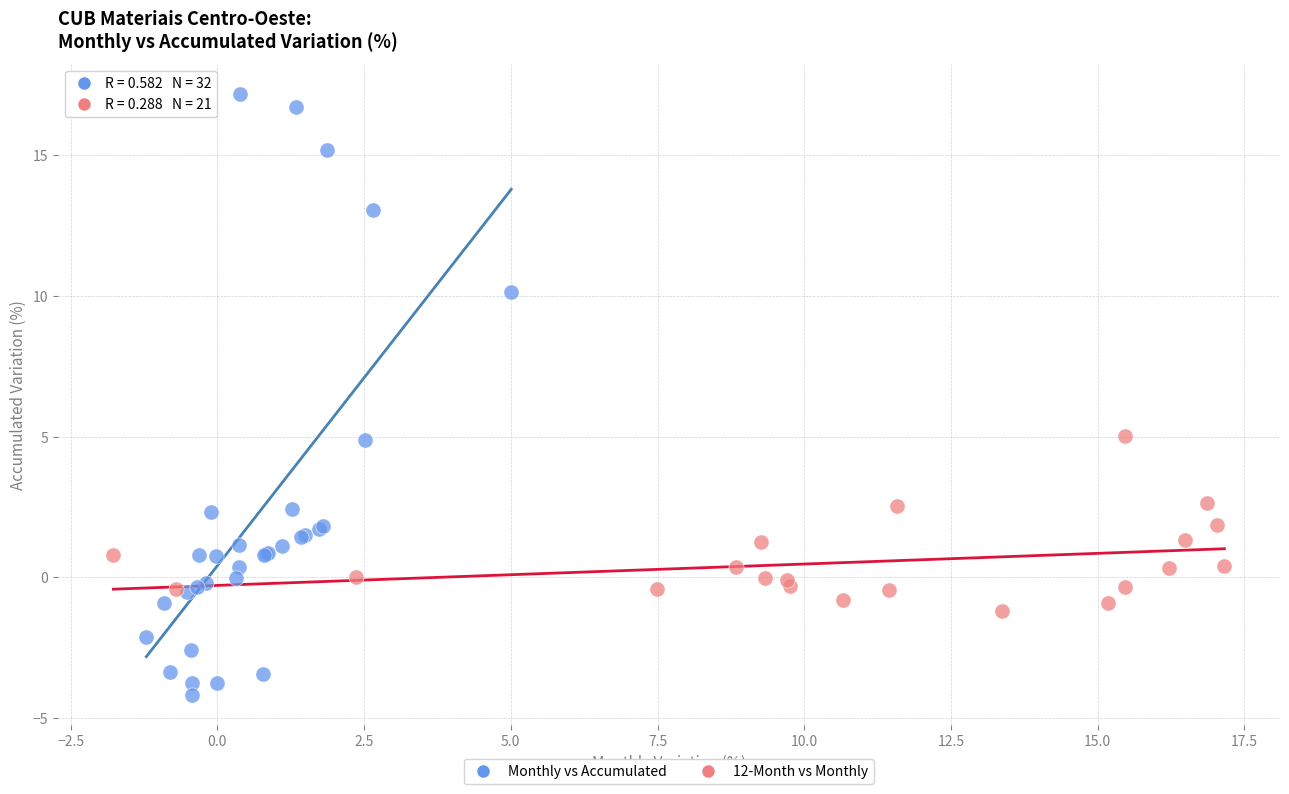

Which series reaches the maximum Y coordinate?

Monthly vs Accumulated